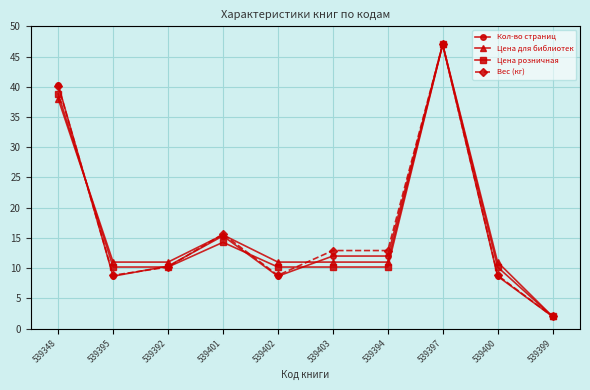

Which label corresponds to the largest value in the chart?

539397